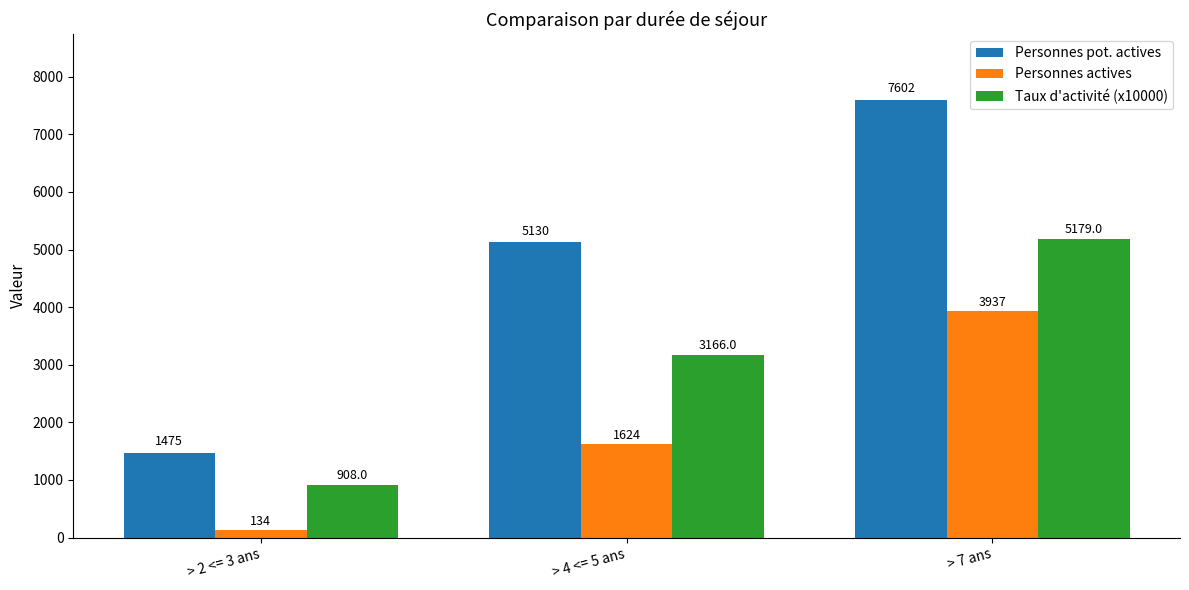

What are all the series names shown in the legend?

Personnes pot. actives, Personnes actives, Taux d'activité (x10000)